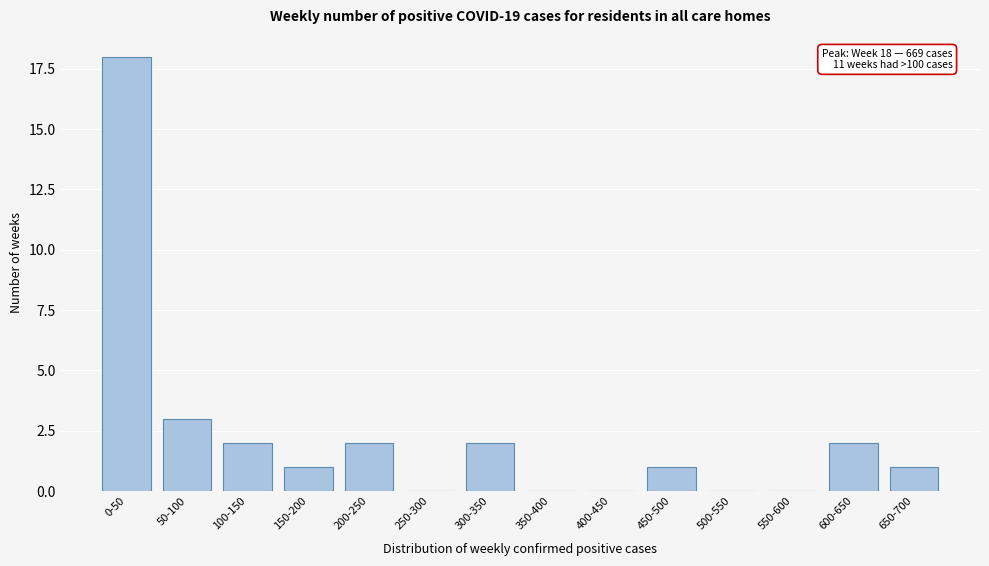

Reading right to left, what are all the values shown in this chart?

650-700=1	600-650=2	550-600=0	500-550=0	450-500=1	400-450=0	350-400=0	300-350=2	250-300=0	200-250=2	150-200=1	100-150=2	50-100=3	0-50=18